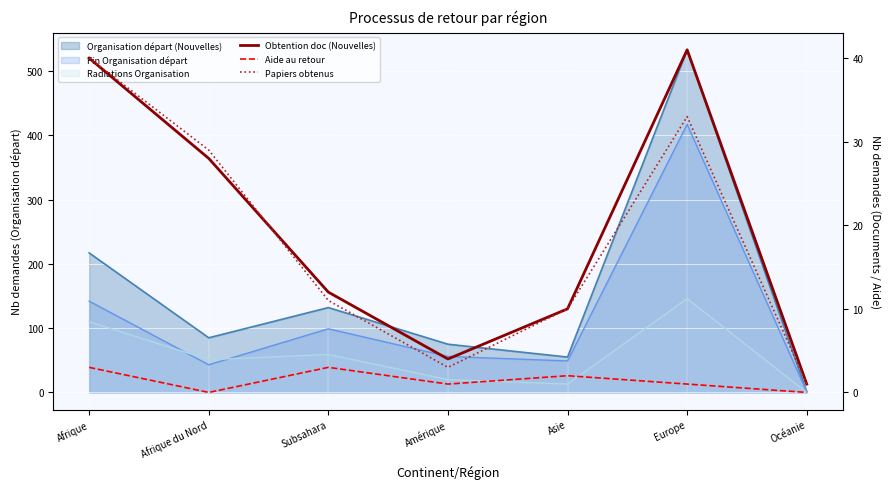

What is the label of the 7th point from the right?

Afrique